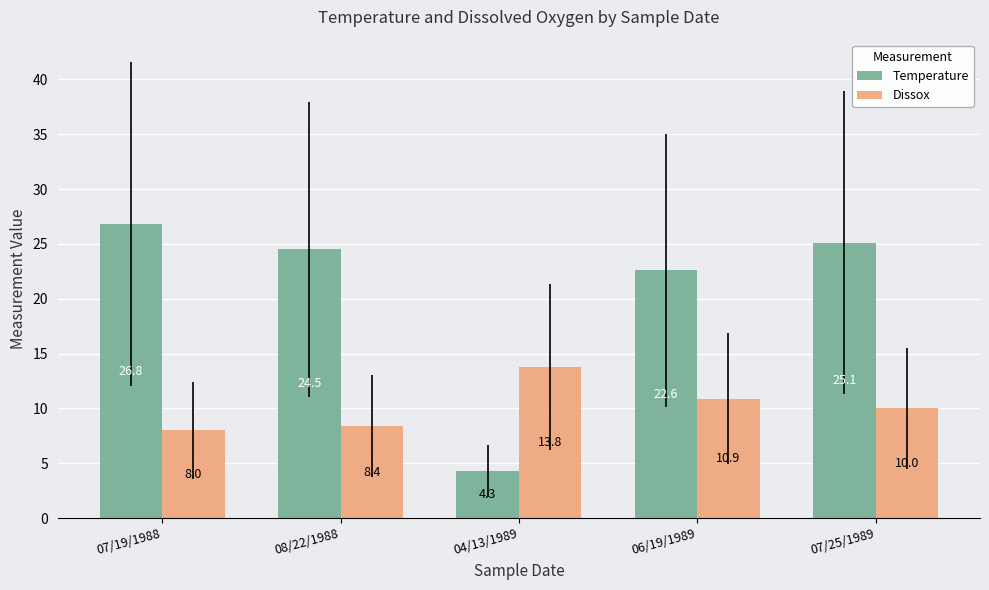

What position from the right is 04/13/1989?

3